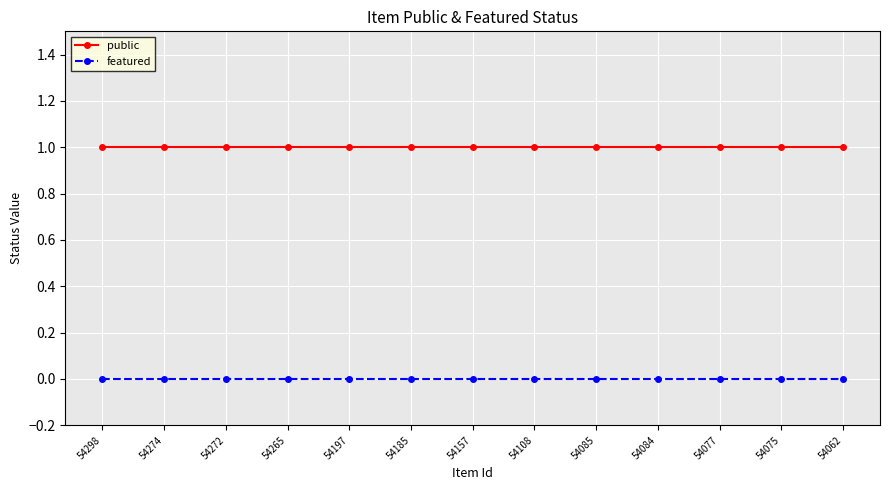

What value does the public series have at 54062?

1